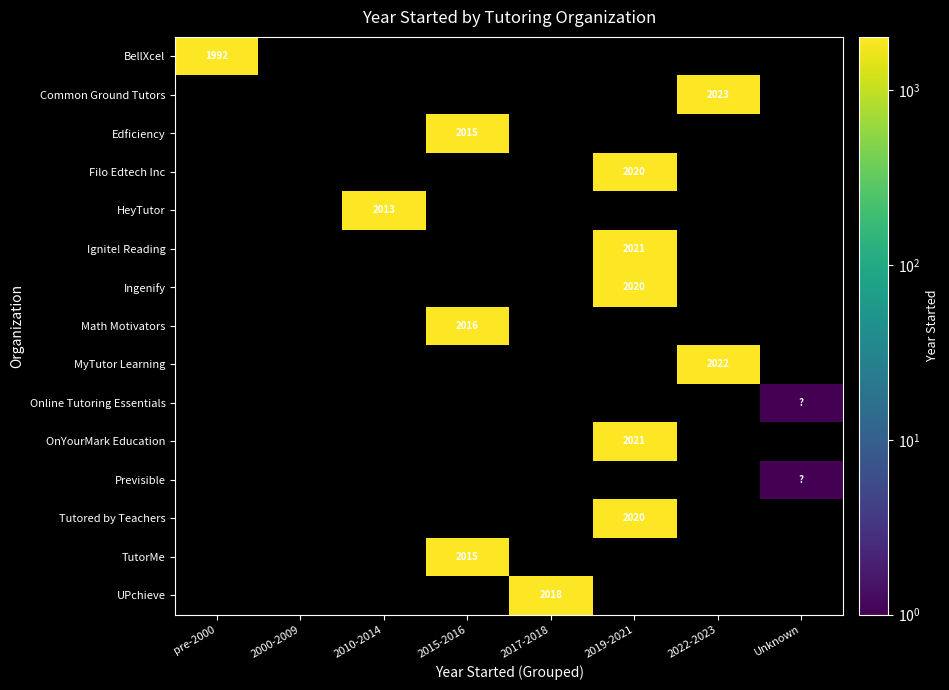

Is it true that Ingenify equals 2020 at 2019-2021?

True